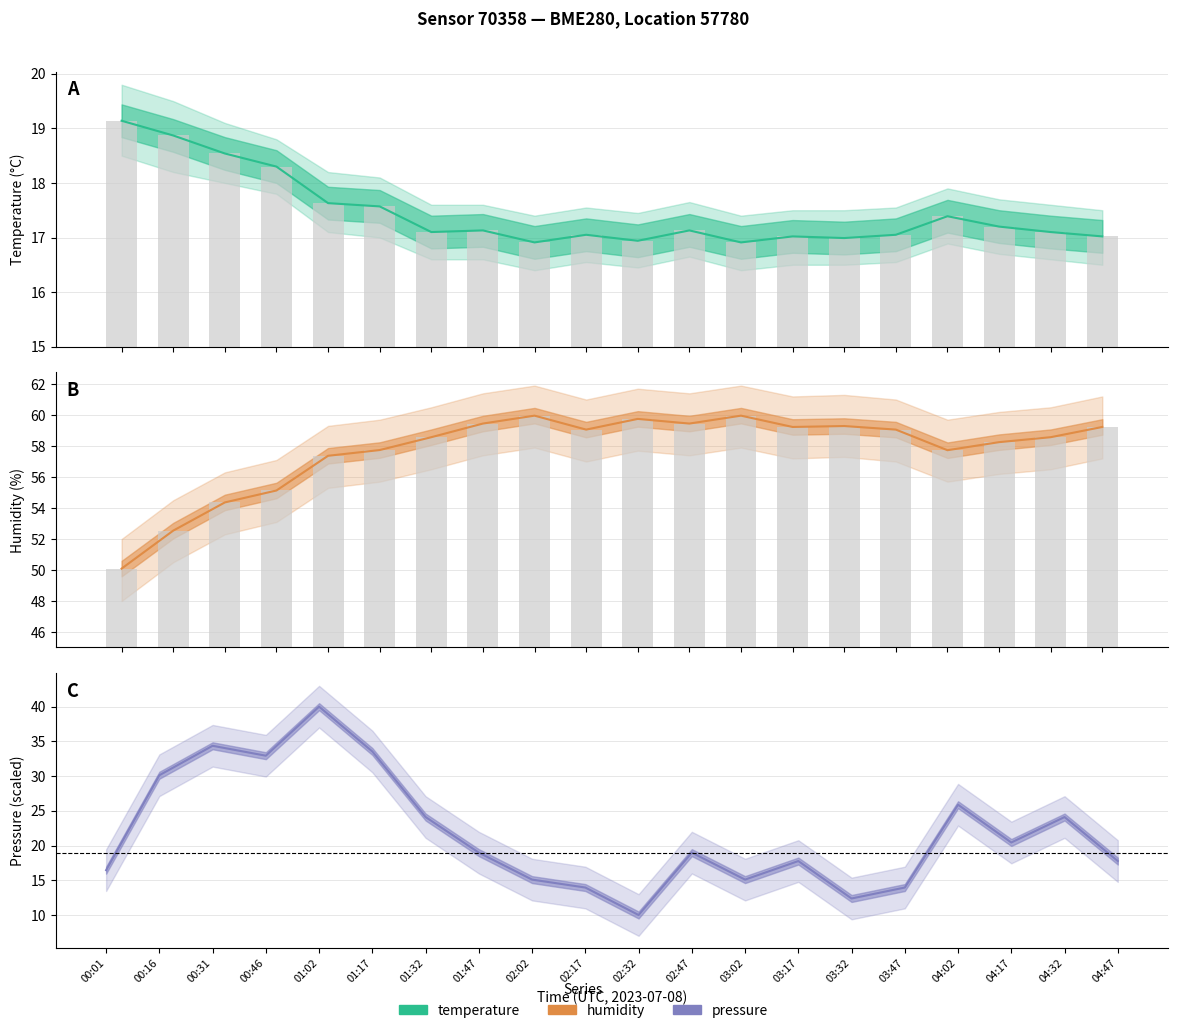

What is the minimum value for temperature?

16.9